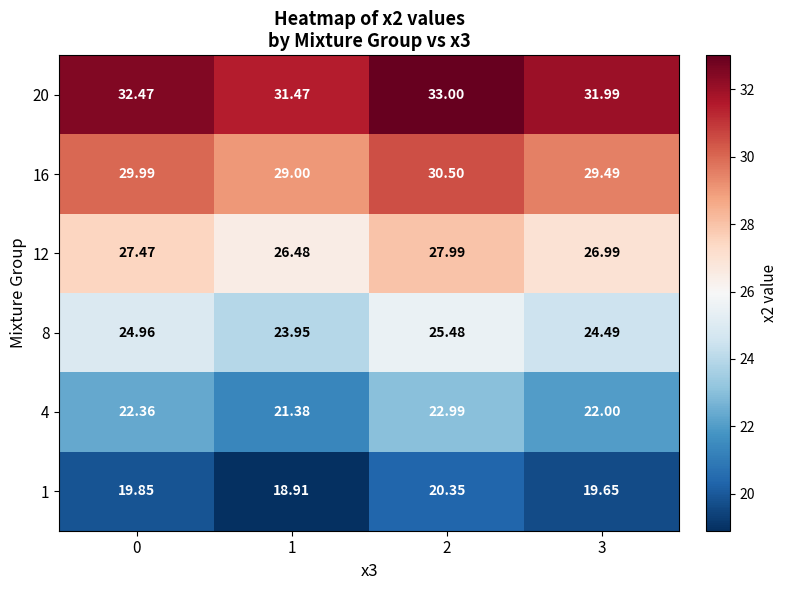

Is the value of 12 at 0 greater than the value of 8 at 1?

Yes